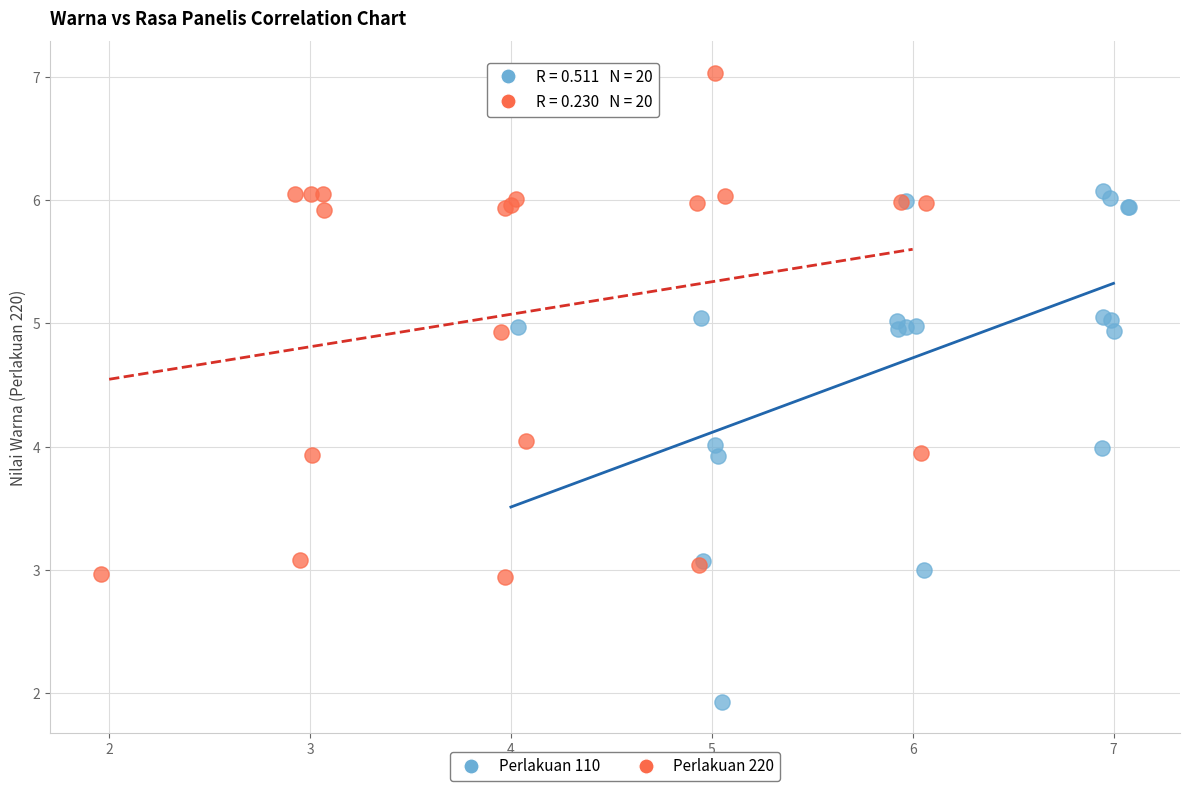

Which series reaches the maximum Y coordinate?

Perlakuan 220